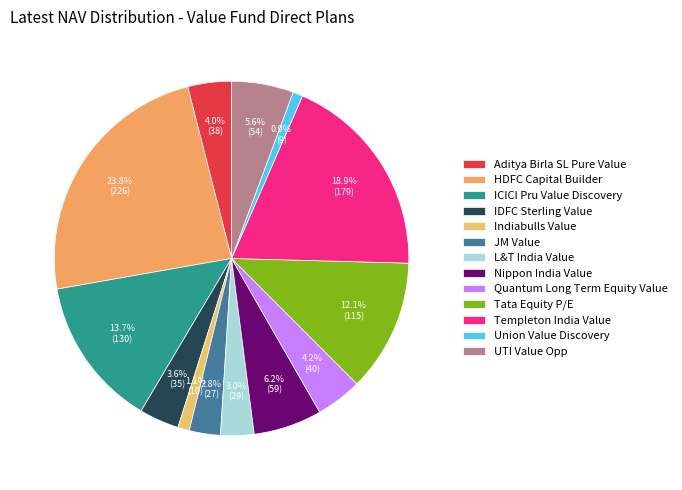

What is the ratio of the value at Quantum Long Term Equity Value to the value at Nippon India Value?

0.7